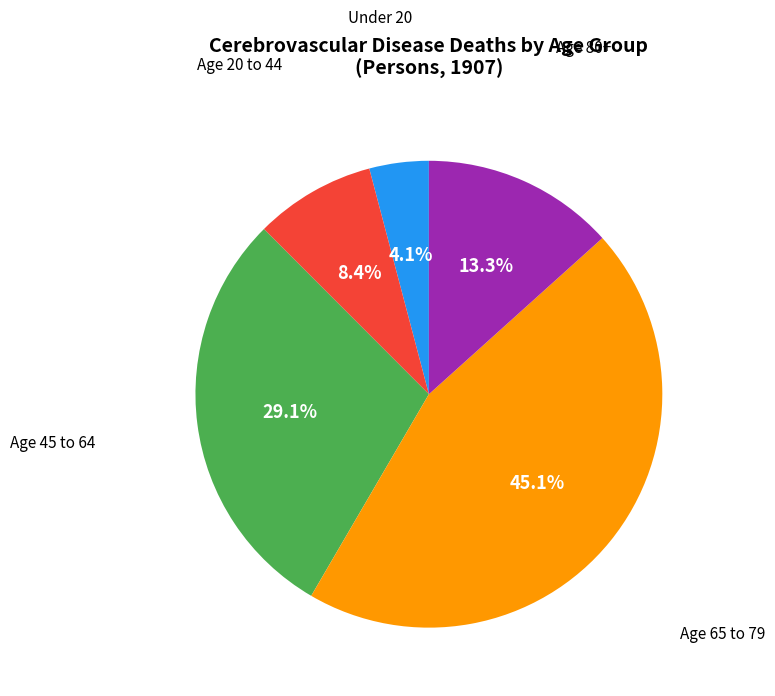

Count the number of slices in the pie.

5